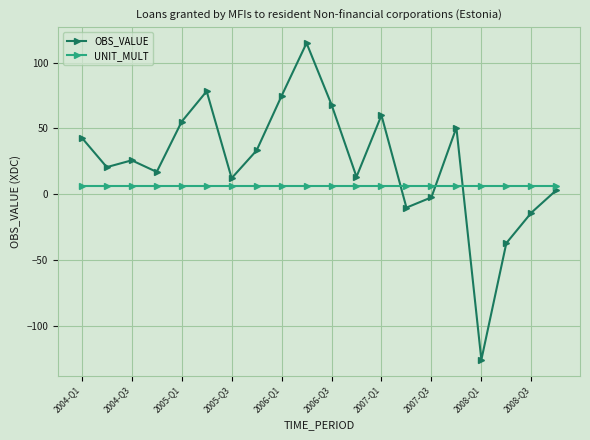

How many values in OBS_VALUE are above zero?

15